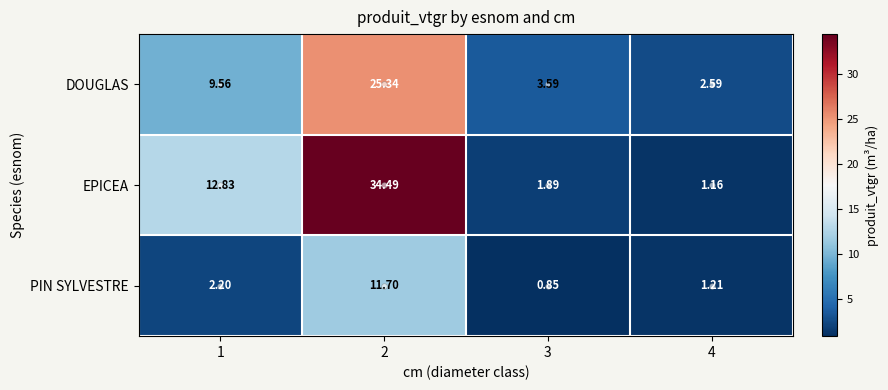

Which label corresponds to the largest value in the chart?

2